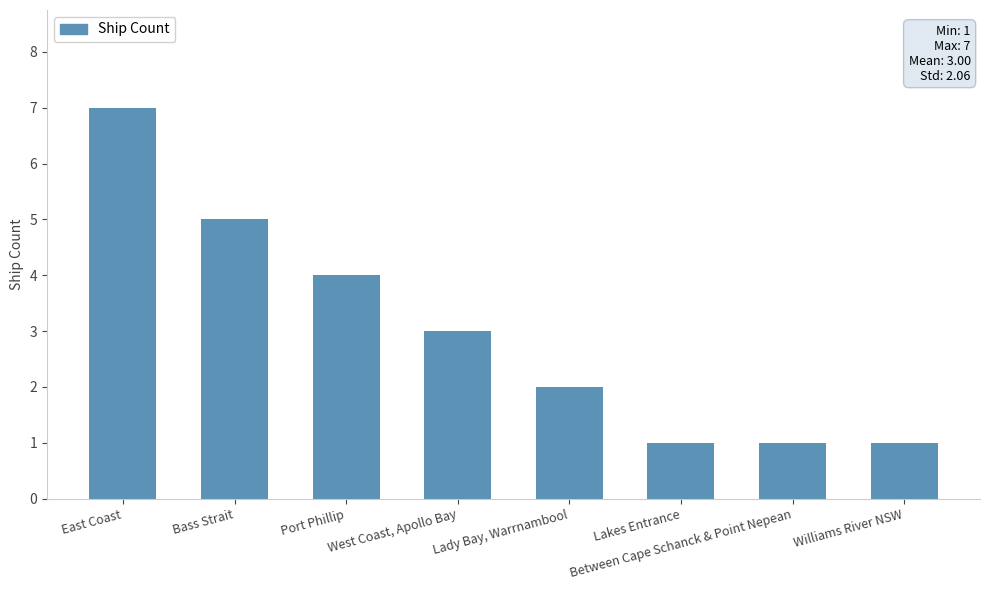

Which has a higher value, East Coast or Williams River NSW?

East Coast